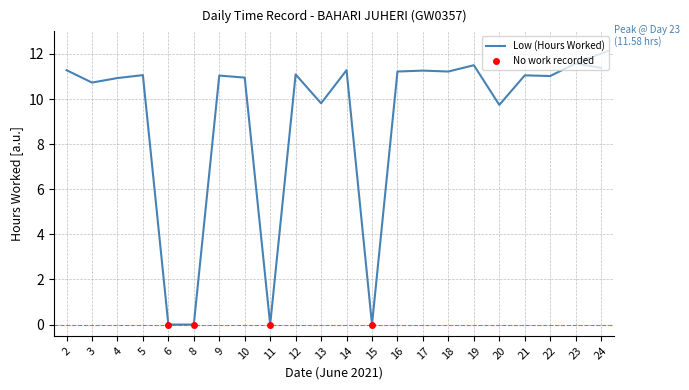

What is the difference between the maximum and minimum values?

11.6